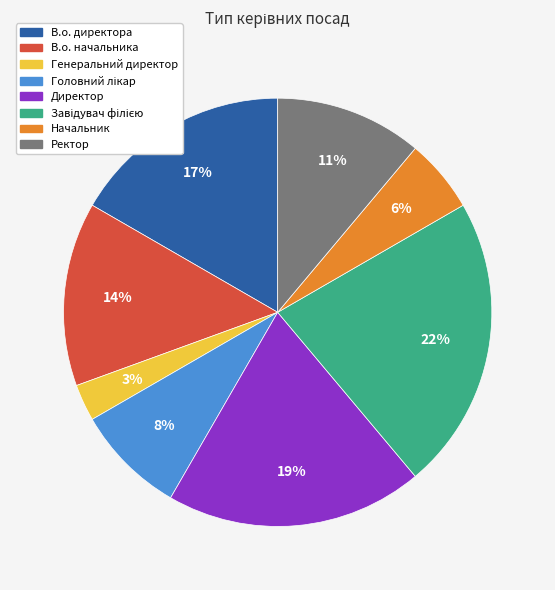

Does Генеральний директор account for over 50% of the chart?

No